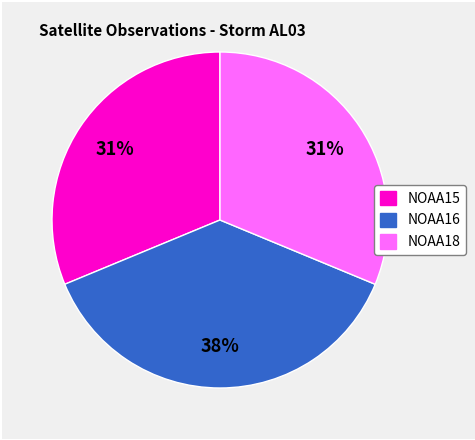

Does any single category account for the majority?

No